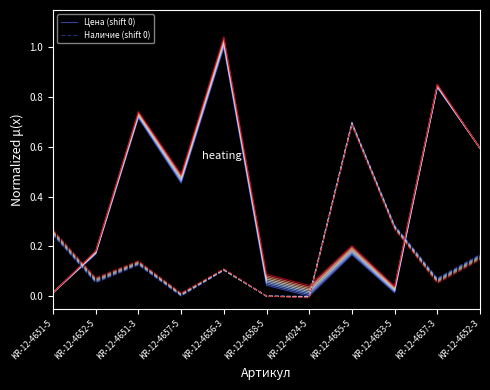

True or false: Наличие (shift 0) and Цена (shift 0) cross at least once.

True